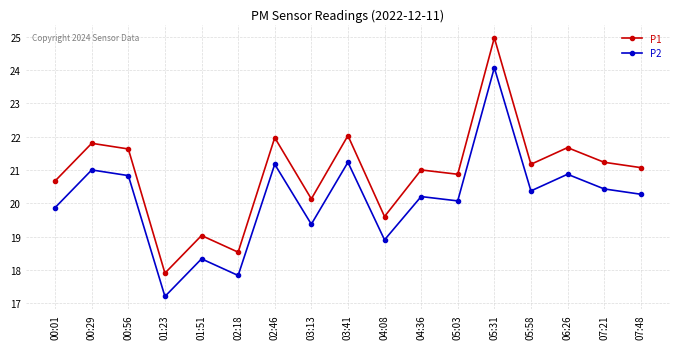

Does the chart display data point markers on the line(s)?

Yes